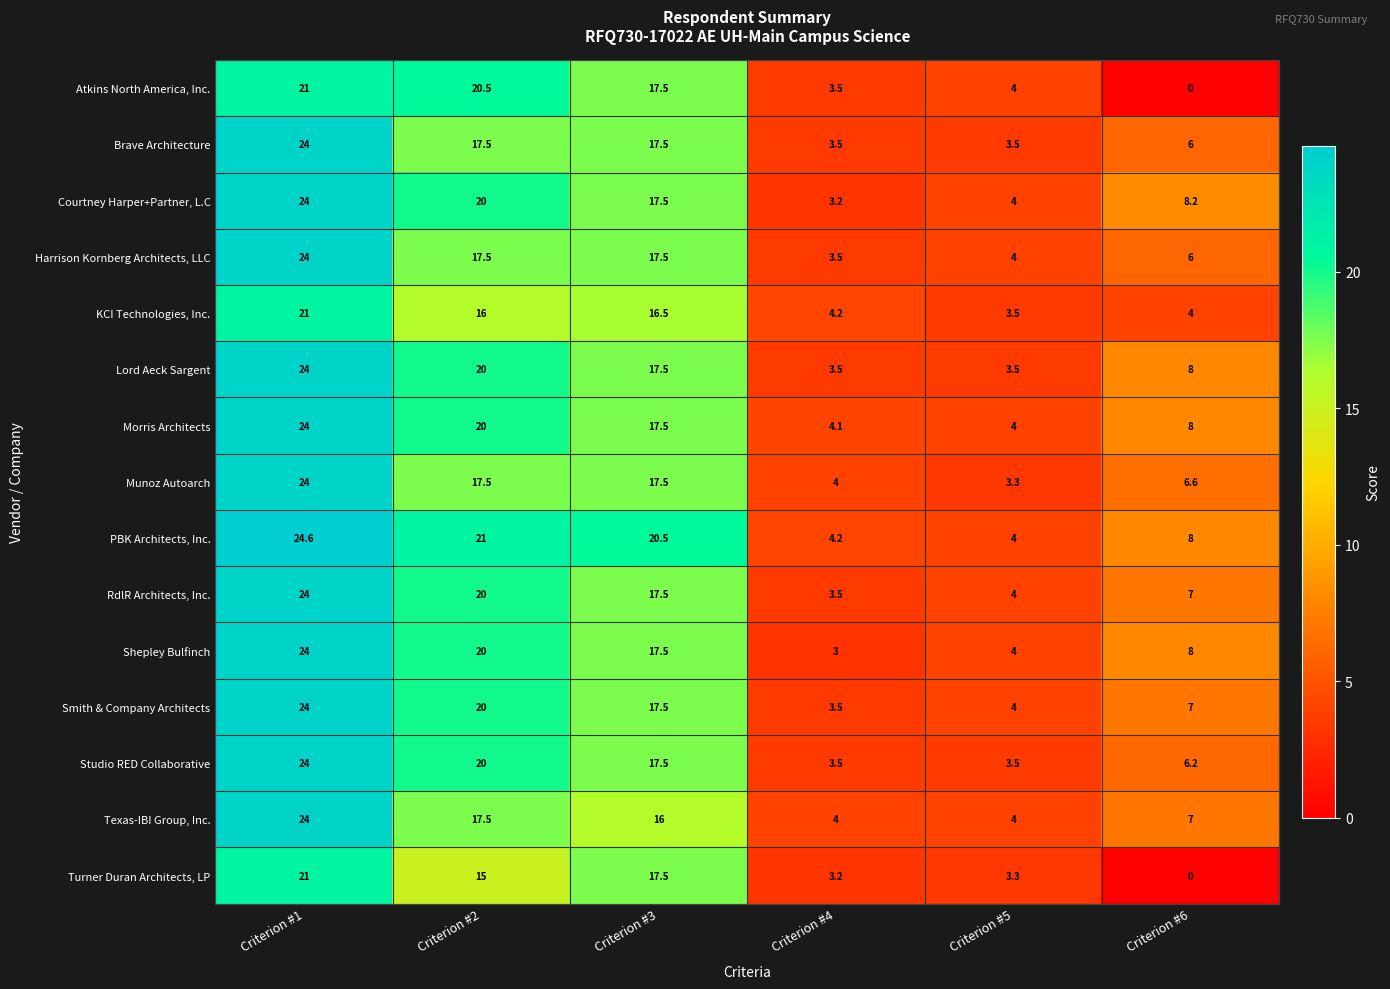

What is the sum of the Harrison Kornberg Architects, LLC values at Criterion #3 and Criterion #1?

41.5